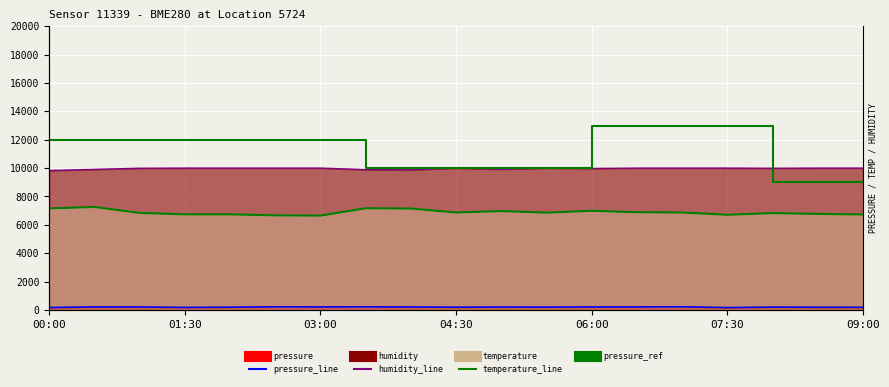

What is the difference between the maximum and minimum values in the pressure_line series?

56.6